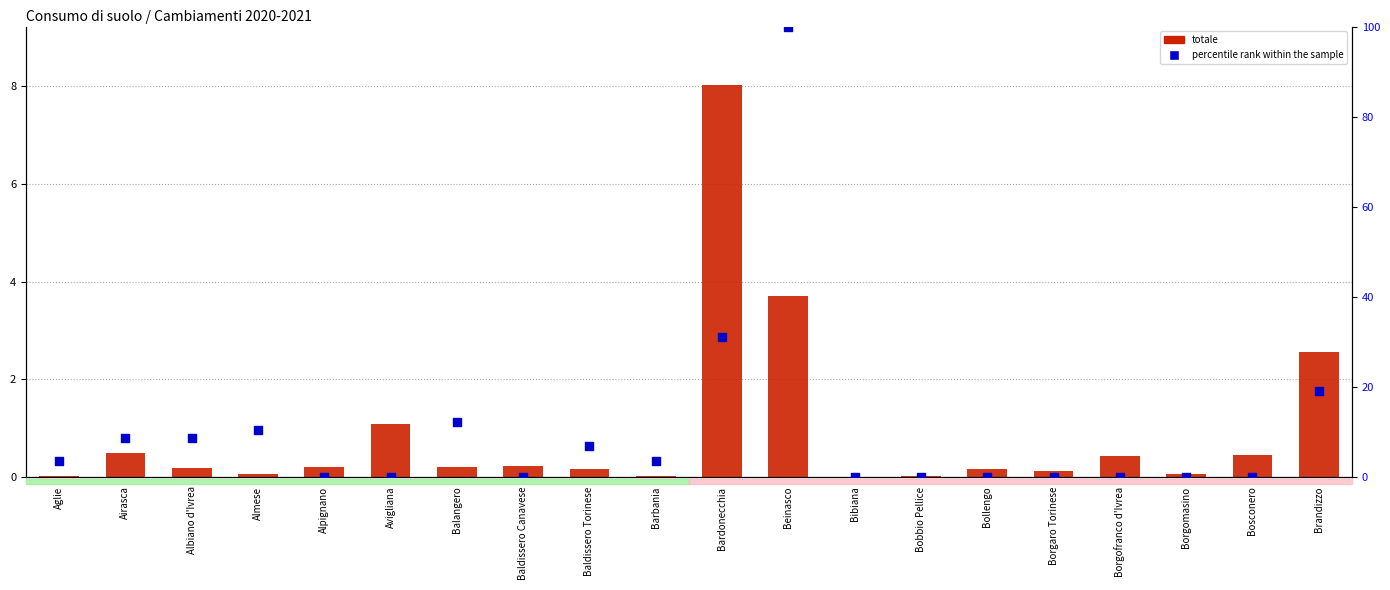

At how many categories does at least one series exceed 73?

1